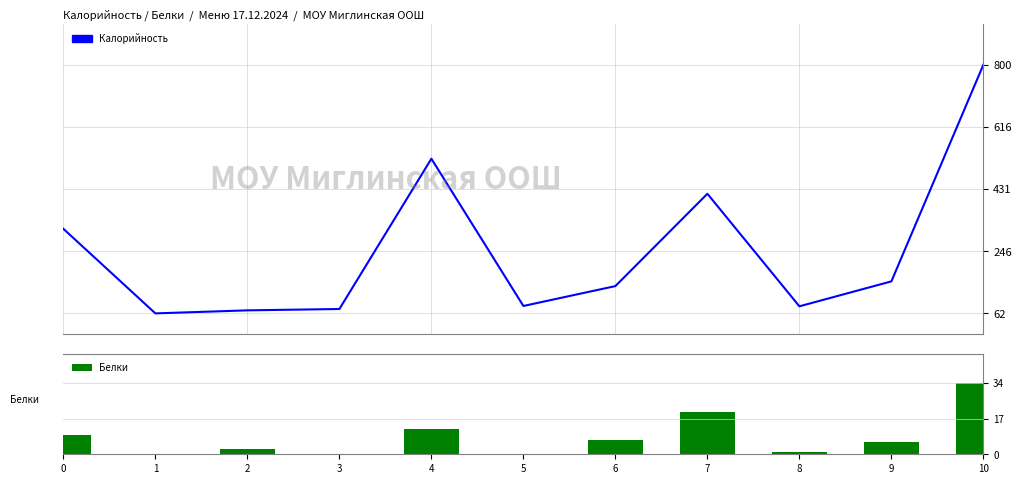

Reading left to right, what are all the values shown in this chart?

Калорийность: 313.0	62.0	71.0	75.0	521.0	84.0	143.0	417.0	83.0	157.0	800.0
Белки: 9.4	0.2	2.3	0.1	12.0	0.0	7.0	20.0	1.0	6.0	34.0